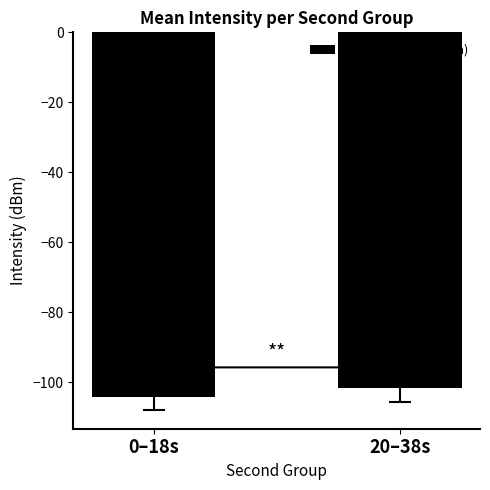

List the labels in order of value, largest first.

20–38s, 0–18s